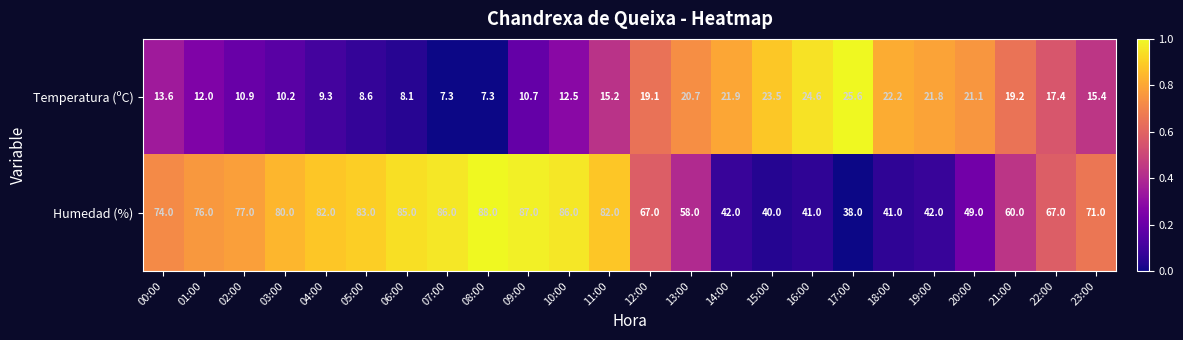

What is the difference between the maximum and minimum values in the Humedad (%) series?

50.0